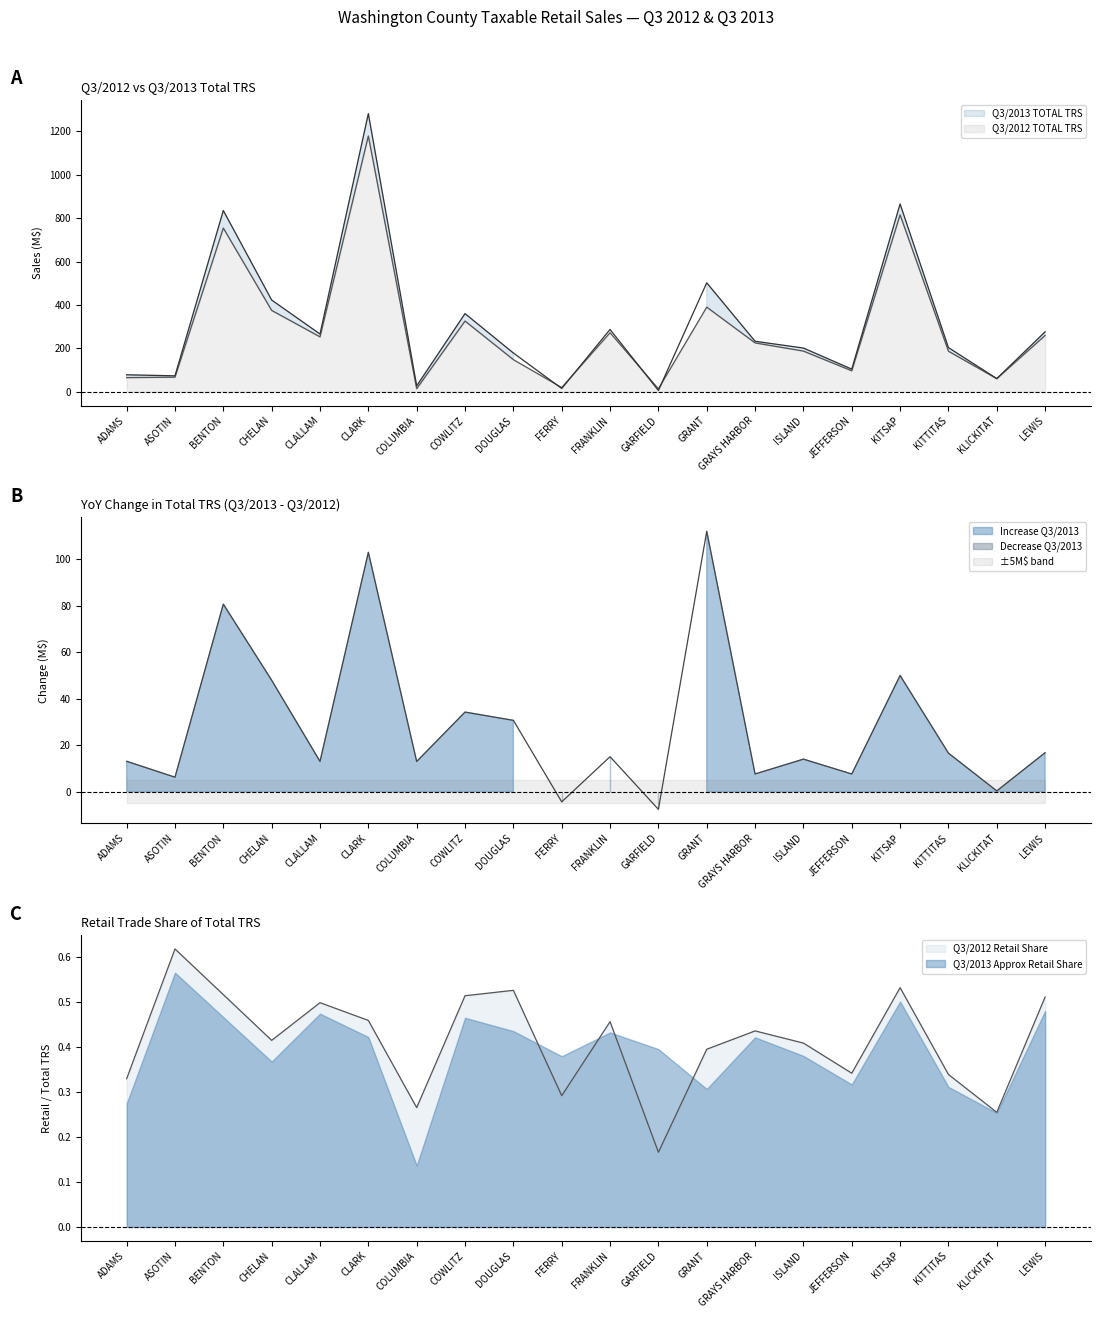

Which series has the largest range (max minus min)?

Q3/2013 TOTAL TRS